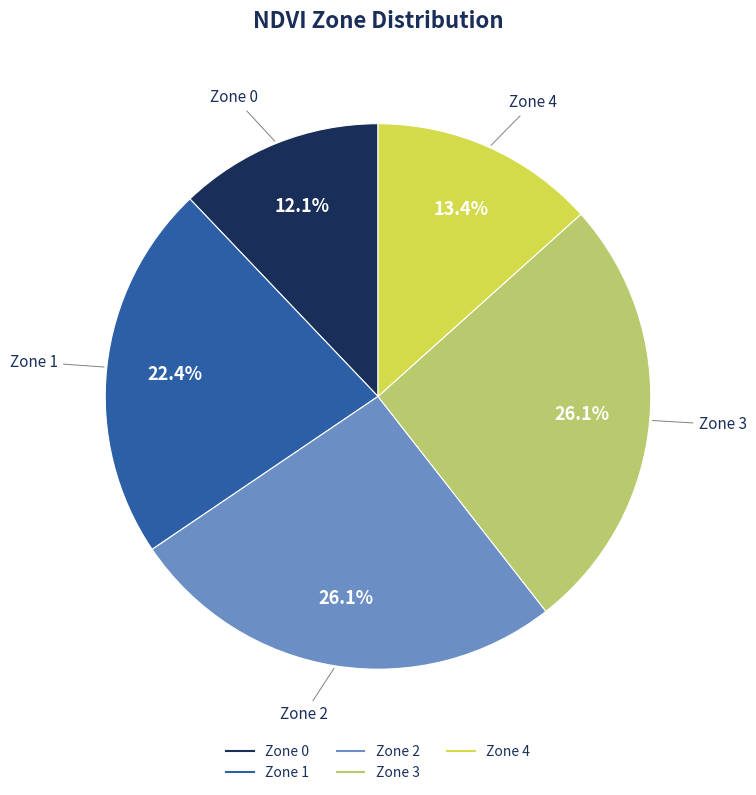

Between Zone 3 and Zone 0, which is larger?

Zone 3